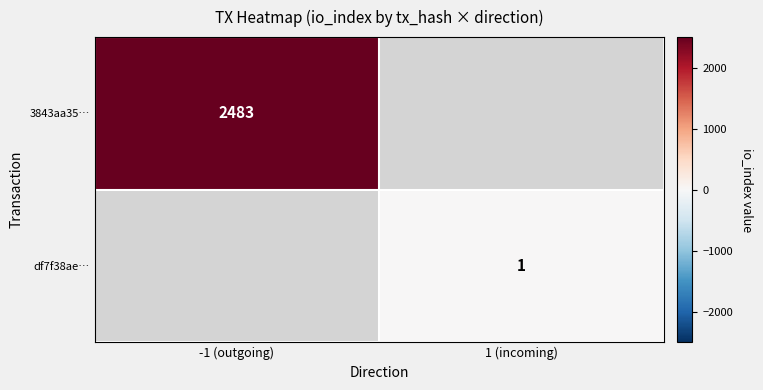

True or false: df7f38ae… has a value of 1 at 1 (incoming).

True